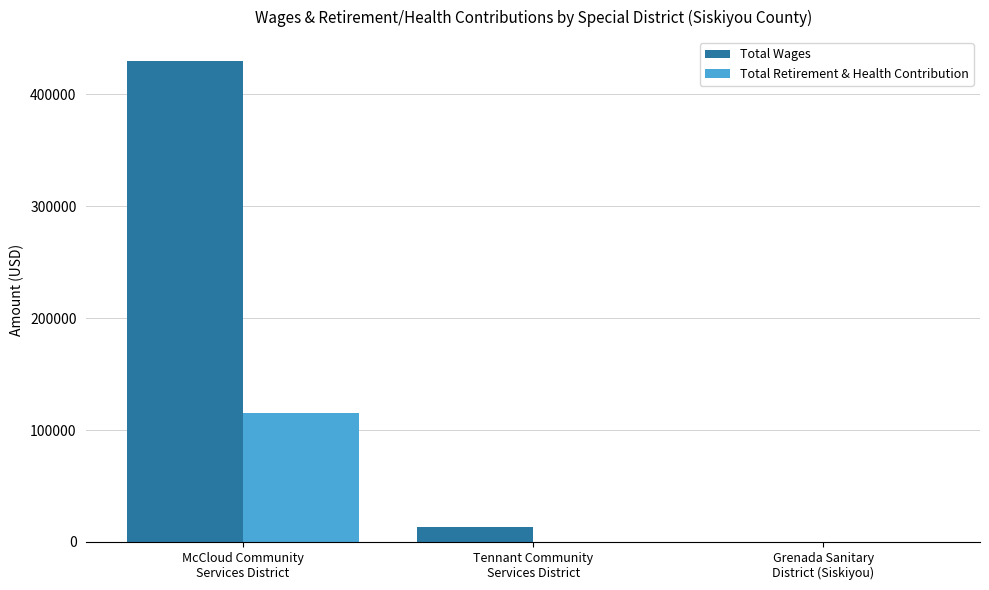

Reading right to left, list all the values displayed in this chart.

Total Wages: Grenada Sanitary
District (Siskiyou)=0	Tennant Community
Services District=13299	McCloud Community
Services District=429599
Total Retirement & Health Contribution: Grenada Sanitary
District (Siskiyou)=0	Tennant Community
Services District=0	McCloud Community
Services District=114926